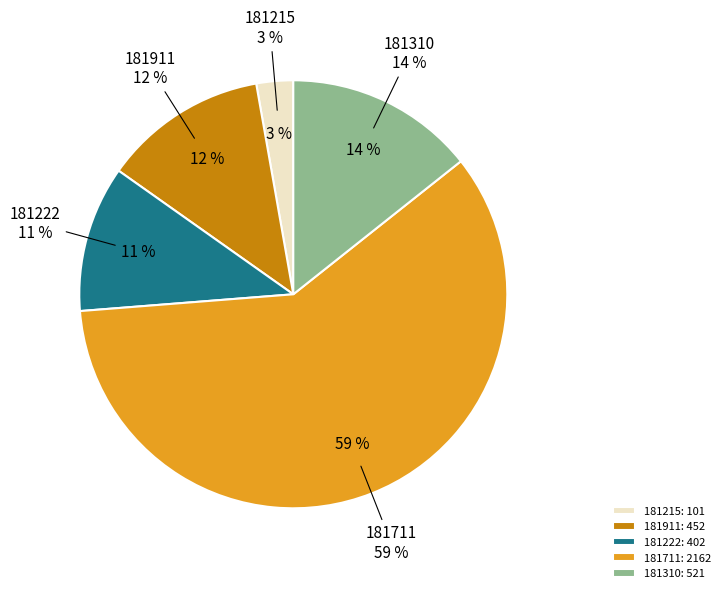

The 181310 slice represents 4% of the pie. True or false?

False